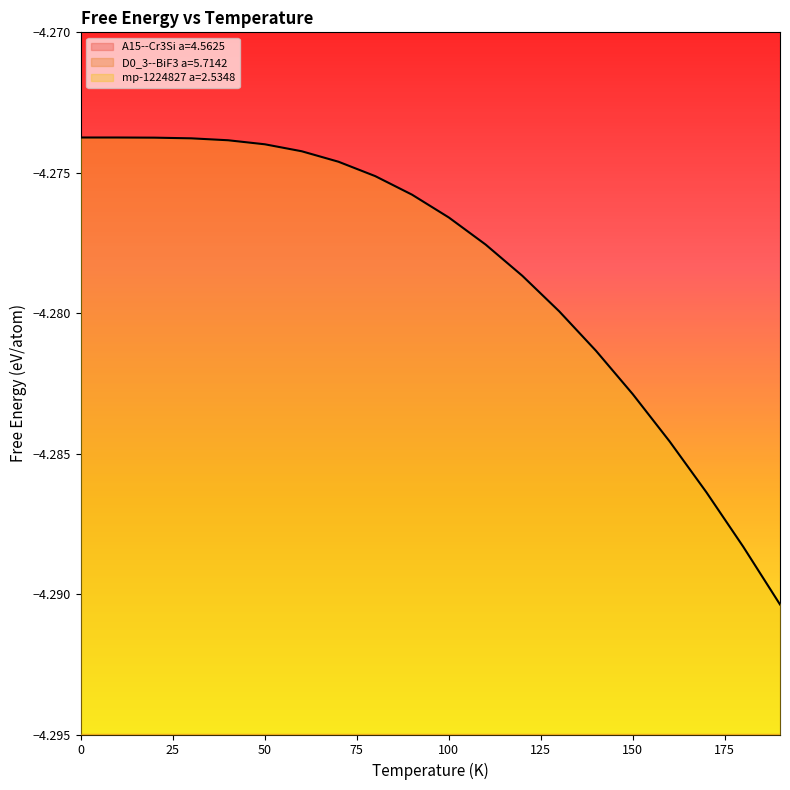

What is the value of the D0_3--BiF3 a=5.7142 point at the 2nd from the left?

-4.3